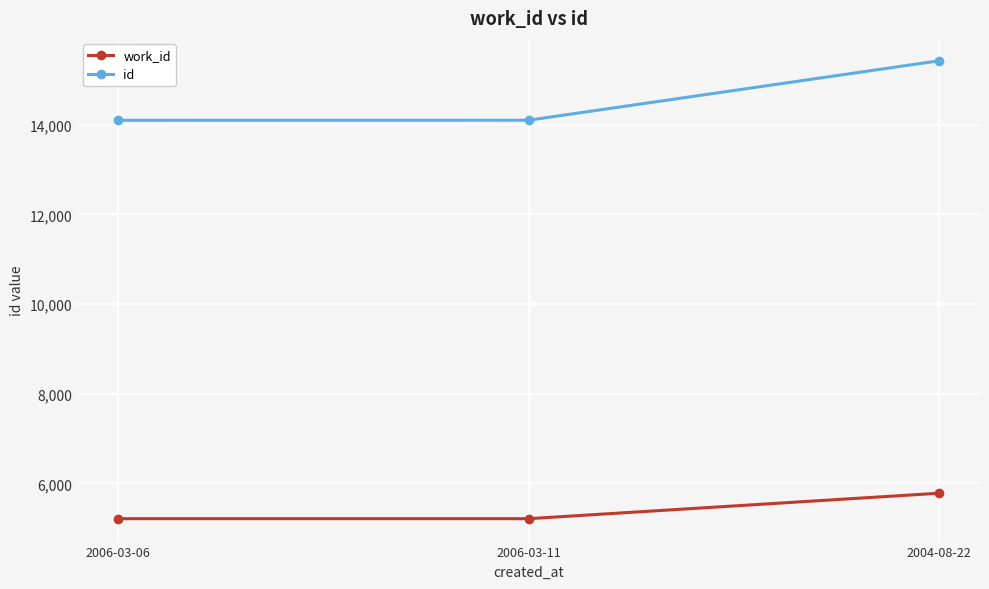

At which category is the sum across all series the highest?

2004-08-22